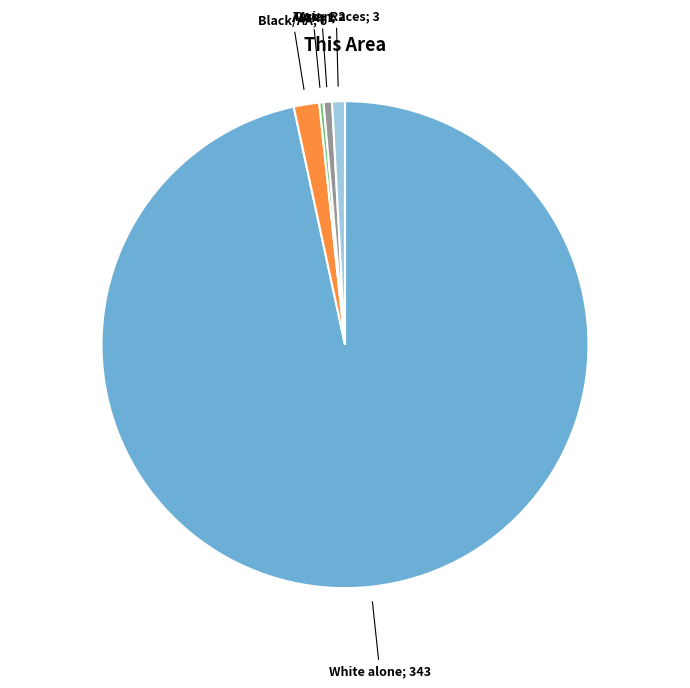

Does any single category account for the majority?

Yes